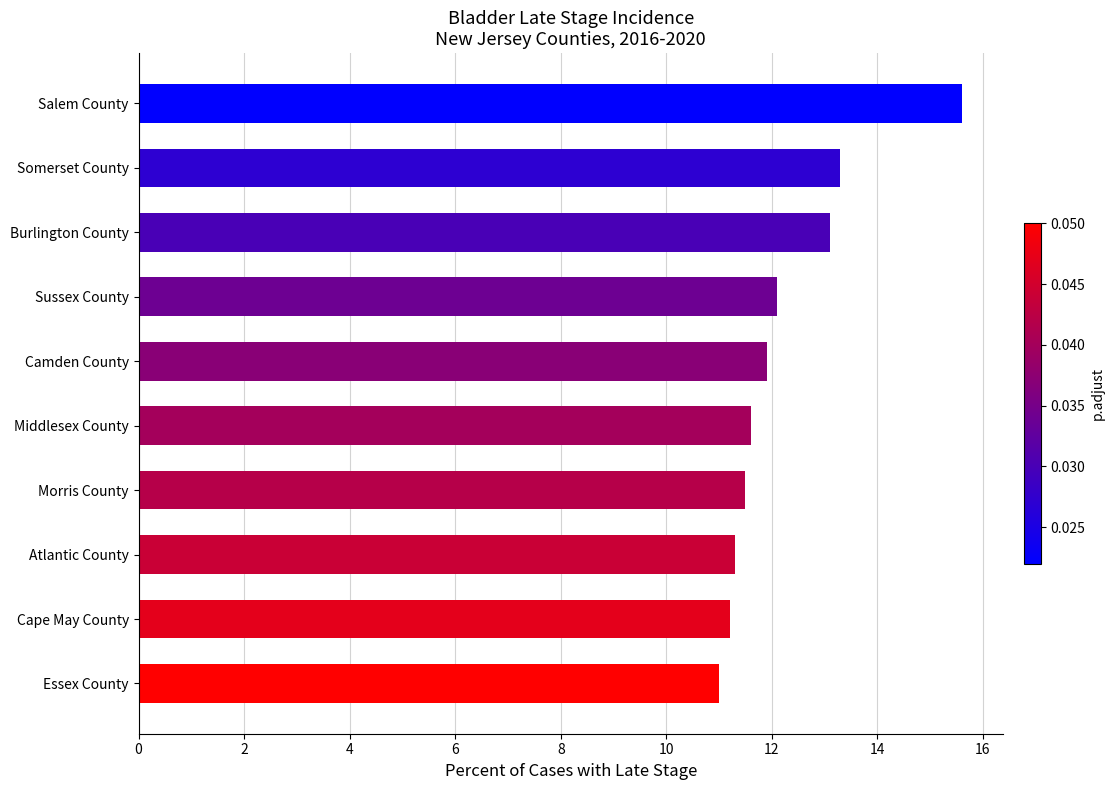

The chart shows a value of 13.1 at Burlington County. True or false?

True